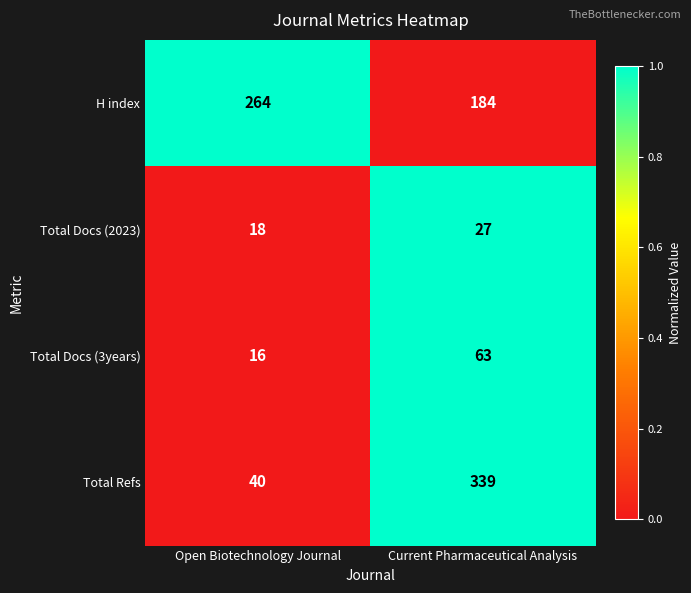

Is it true that Total Docs (3years) equals 16 at Open Biotechnology Journal?

True